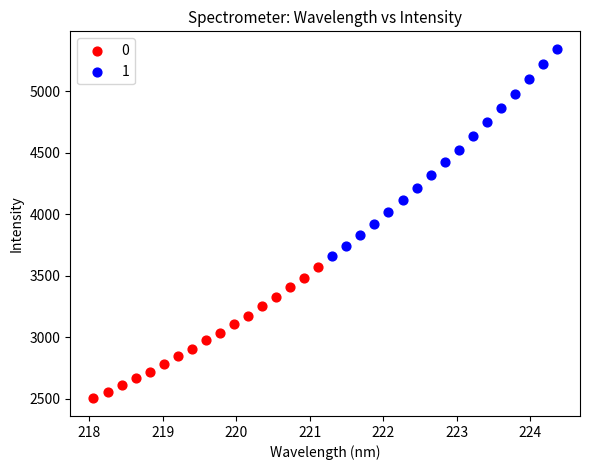

Which series reaches the minimum Y coordinate?

0